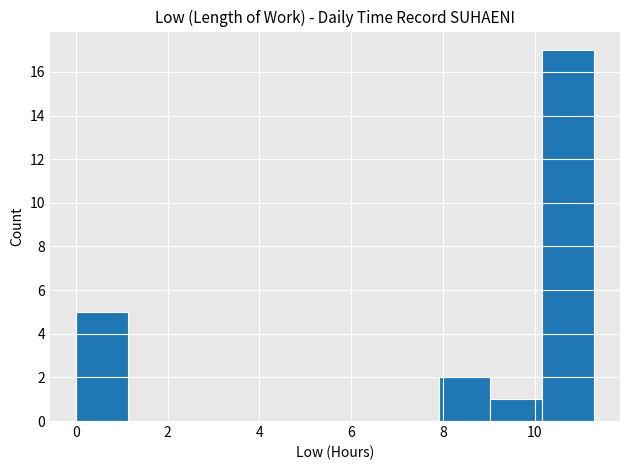

Reading left to right, list every bar in this chart as the range it spans on the x-axis followed by its height. Neither the bar edges nor the heights are printed on the chart, so give them approximately, as read against the axes.

0.0 to 1.2: 5
1.2 to 2.2: 0
2.2 to 3.4: 0
3.4 to 4.6: 0
4.6 to 5.6: 0
5.6 to 6.8: 0
6.8 to 8.0: 0
8.0 to 9.0: 2
9.0 to 10.2: 1
10.2 to 11.2: 17